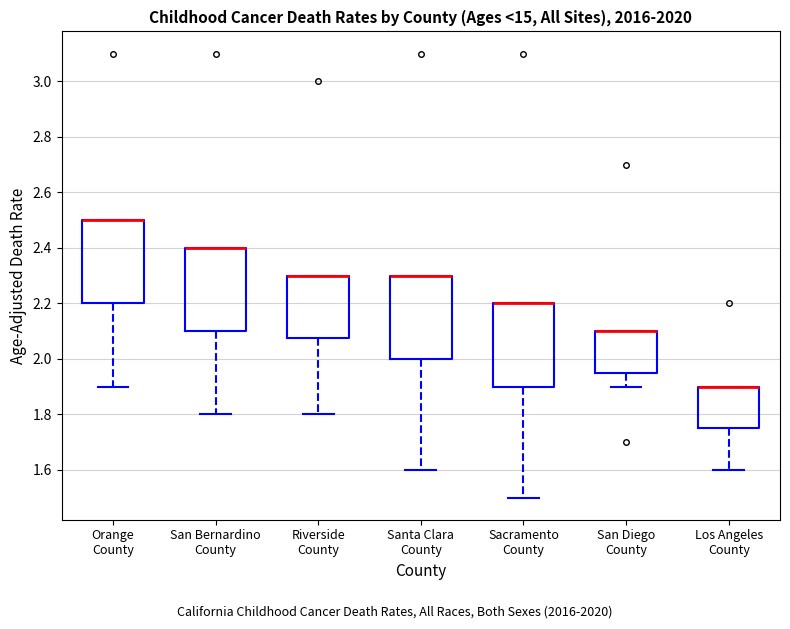

Reading left to right, transcribe this box plot: for each box, give where its median line is, the range the box spans, and where its two whiskers end, as read against the y-axis. The values are not printed on the chart, so give them approximately, as read against the axis.

Orange County: median 2.50 (drawn on the box's upper edge), box 2.20 to 2.50, whiskers 1.90 to 2.50
San Bernardino County: median 2.40 (drawn on the box's upper edge), box 2.10 to 2.40, whiskers 1.80 to 2.40
Riverside County: median 2.30 (drawn on the box's upper edge), box 2.08 to 2.30, whiskers 1.80 to 2.30
Santa Clara County: median 2.30 (drawn on the box's upper edge), box 2.00 to 2.30, whiskers 1.60 to 2.30
Sacramento County: median 2.20 (drawn on the box's upper edge), box 1.90 to 2.20, whiskers 1.50 to 2.20
San Diego County: median 2.10 (drawn on the box's upper edge), box 1.96 to 2.10, whiskers 1.90 to 2.10
Los Angeles County: median 1.90 (drawn on the box's upper edge), box 1.76 to 1.90, whiskers 1.60 to 1.90